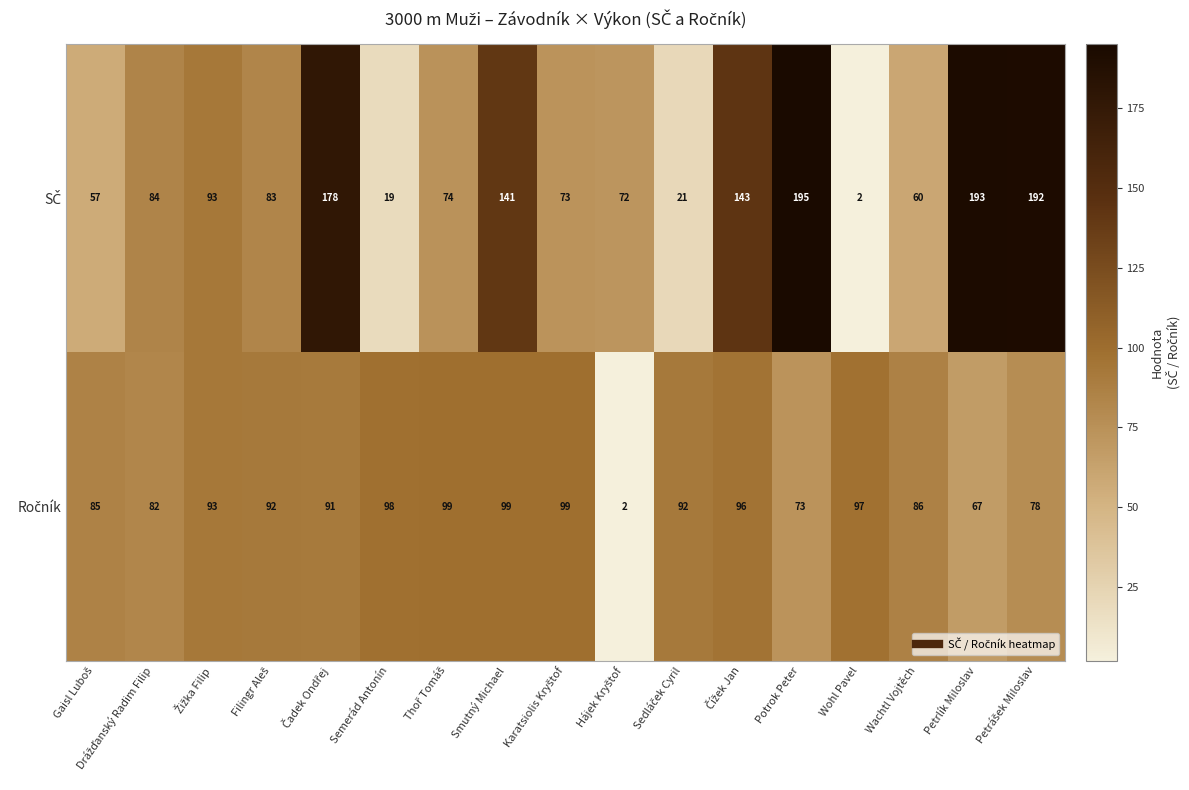

At how many categories does at least one series exceed 158?

4